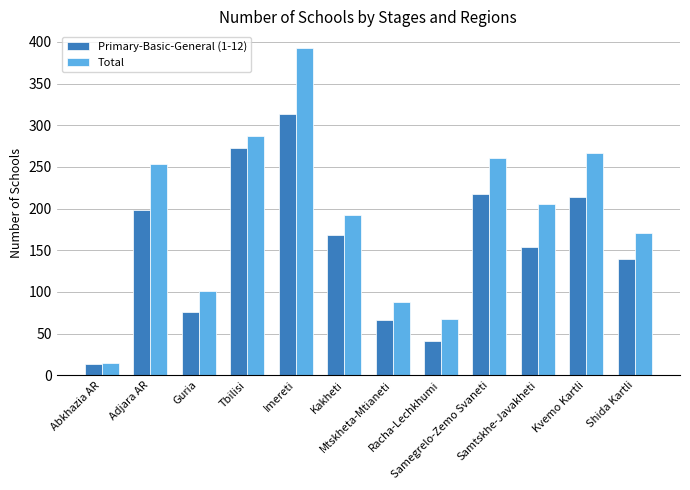

What are all the series names shown in the legend?

Primary-Basic-General (1-12), Total